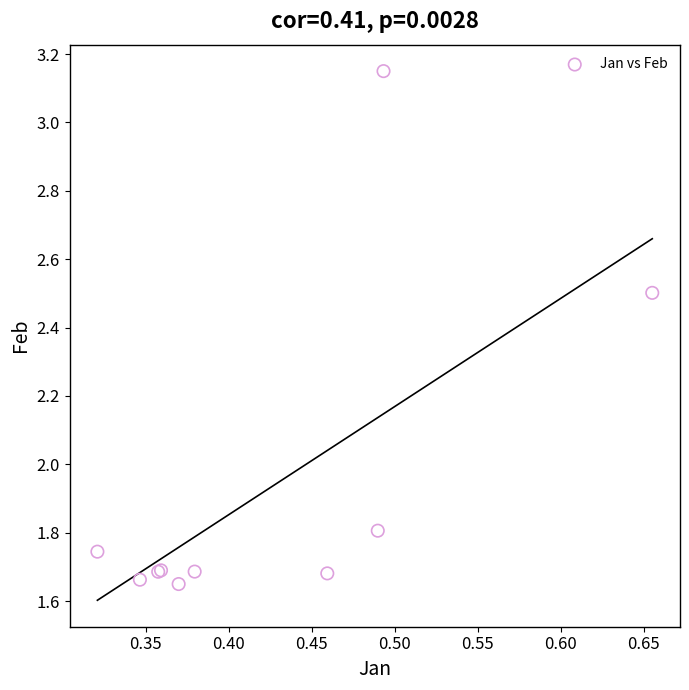

What Y value in the scatter plot is closest to 2?

1.8